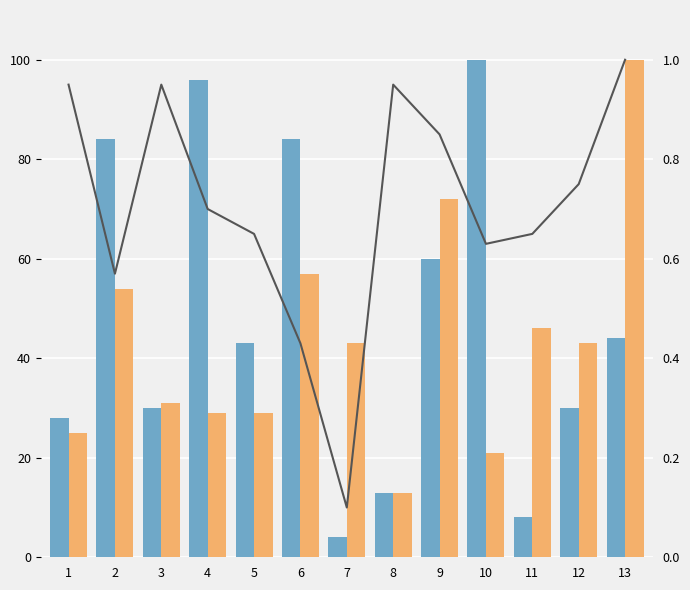

Does the chart contain any negative values?

No